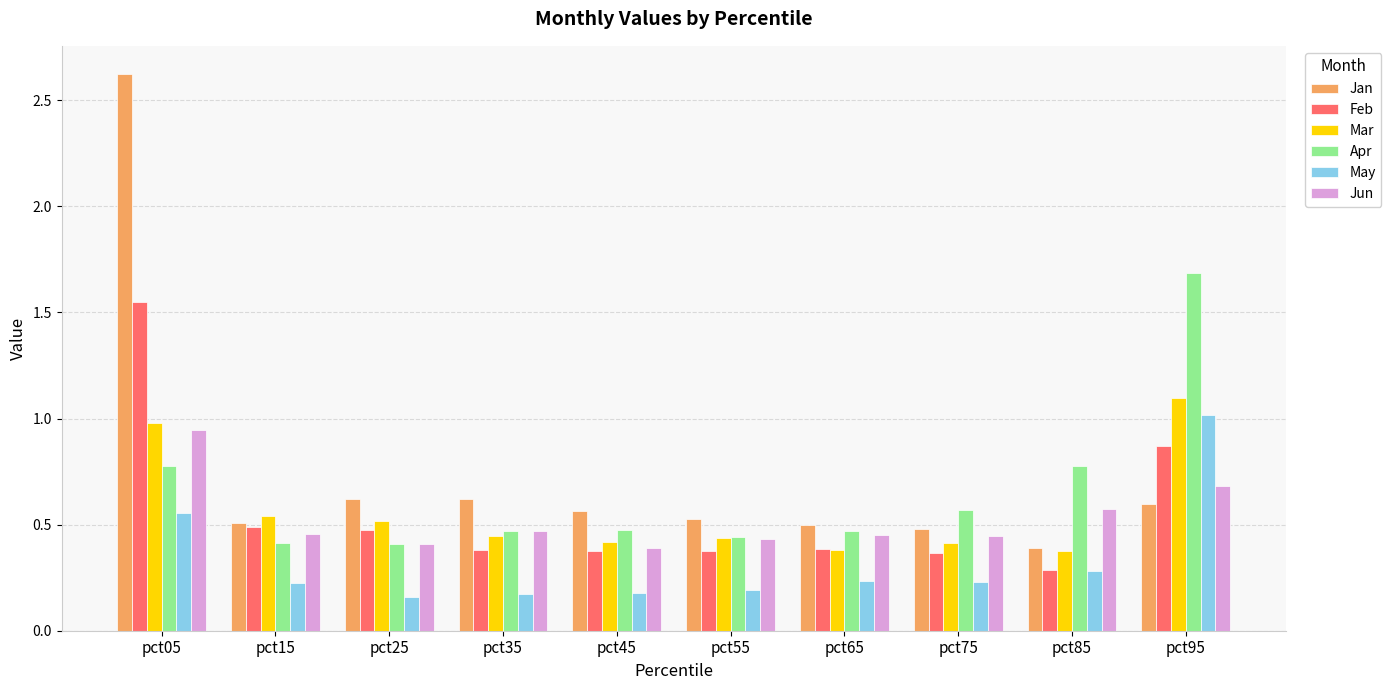

What is the sum of all Feb values?

5.6